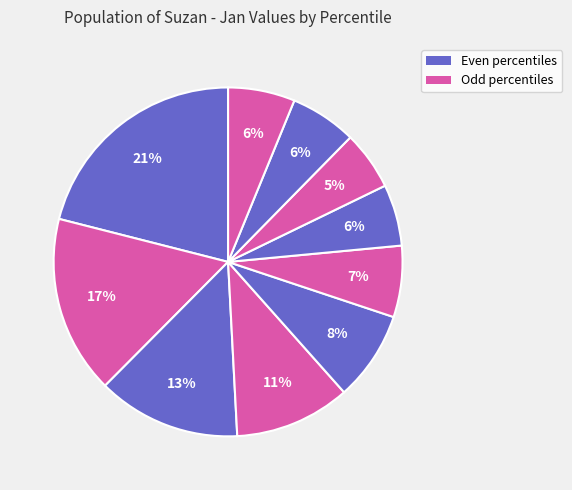

How many segments does this pie chart have?

10